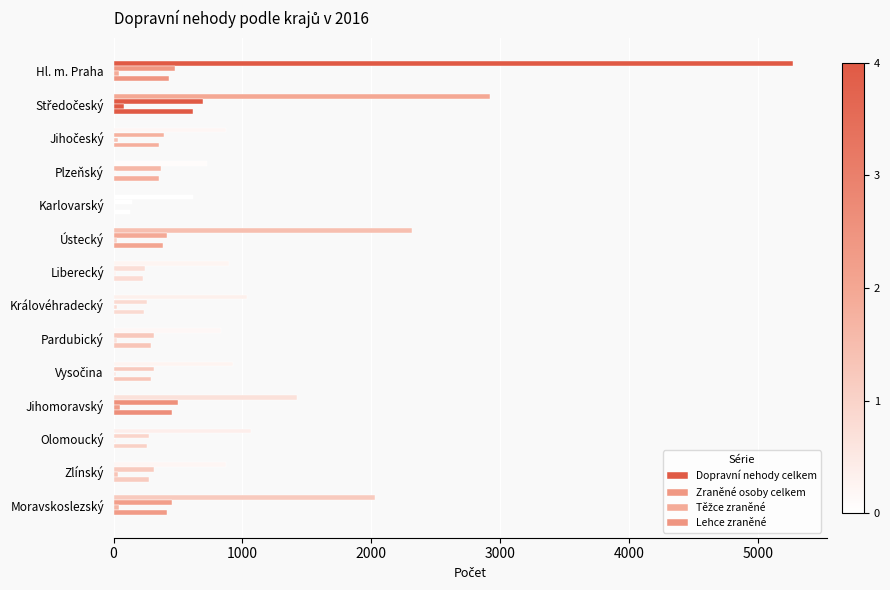

What is the value of the Dopravní nehody celkem bar at the 9th from the left?

833